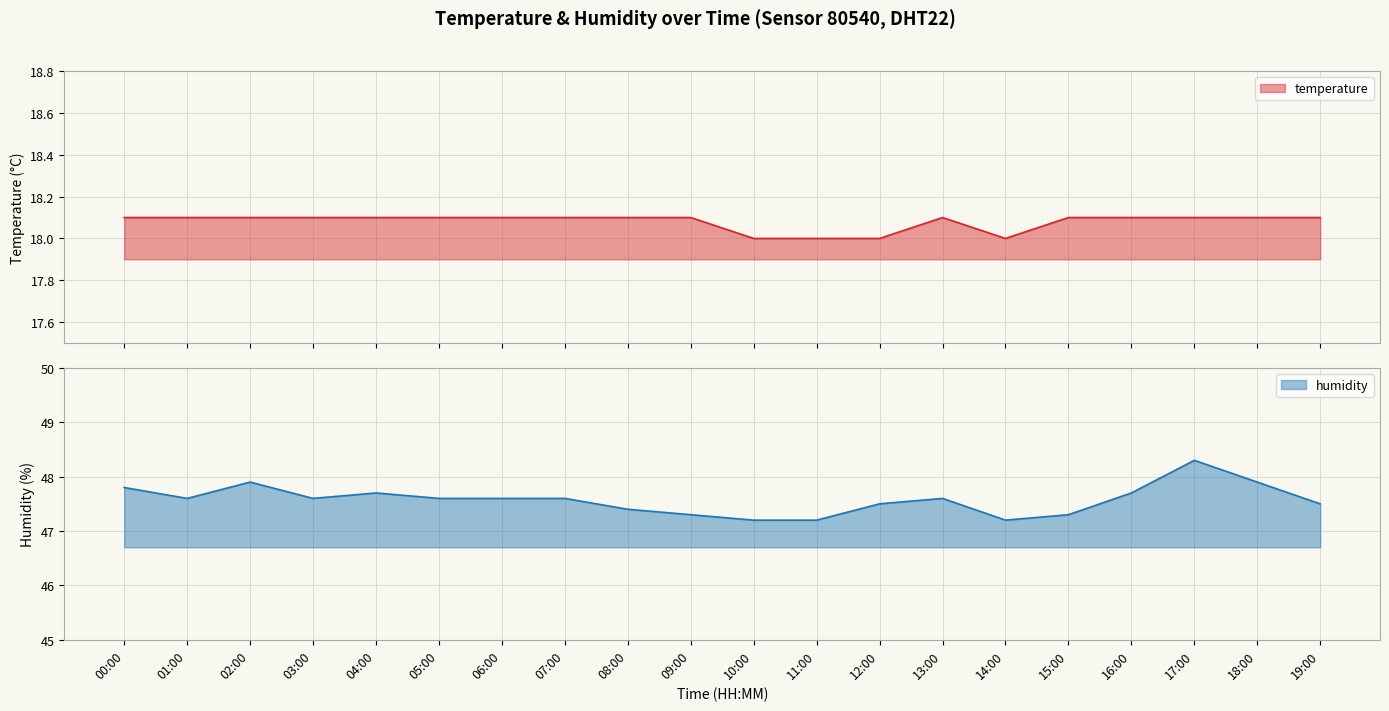

What is the label of the 3rd point from the left?

02:00